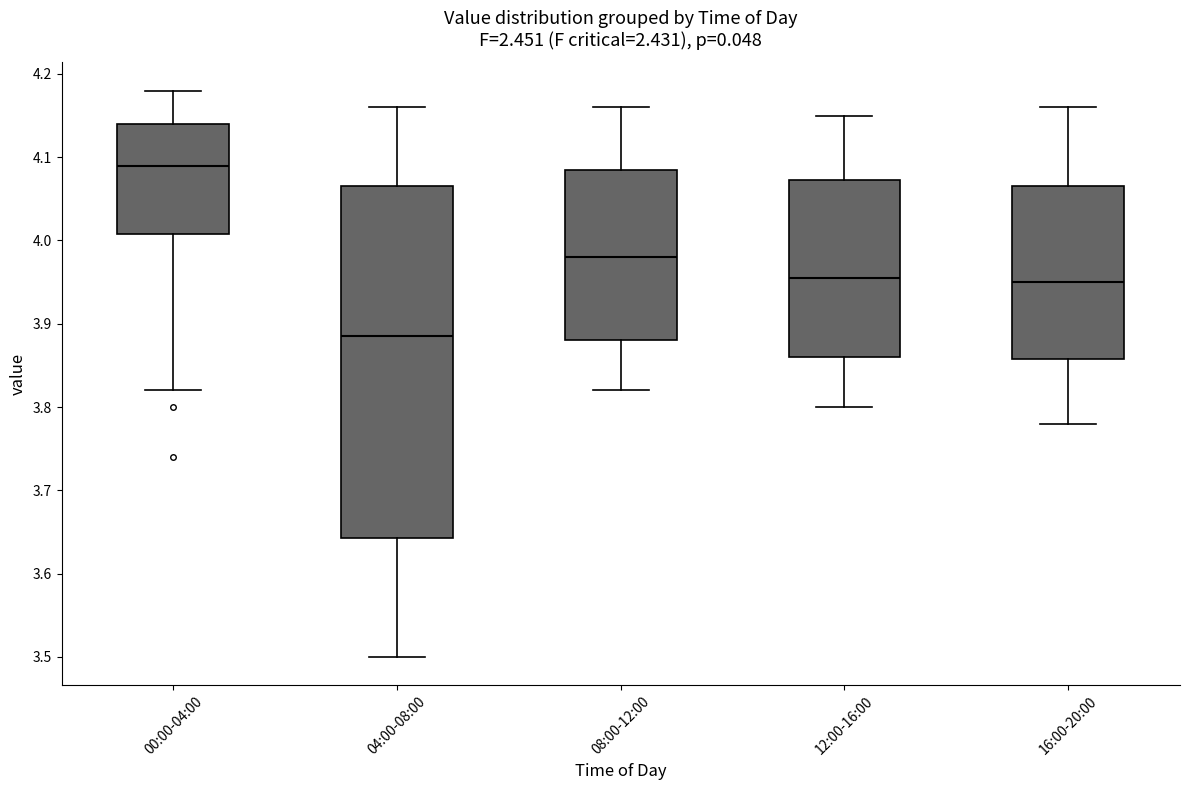

Where does the upper whisker of the box for 08:00-12:00 end on the y-axis? The values are not printed on the chart, so give them approximately, as read against the axis.

4.16